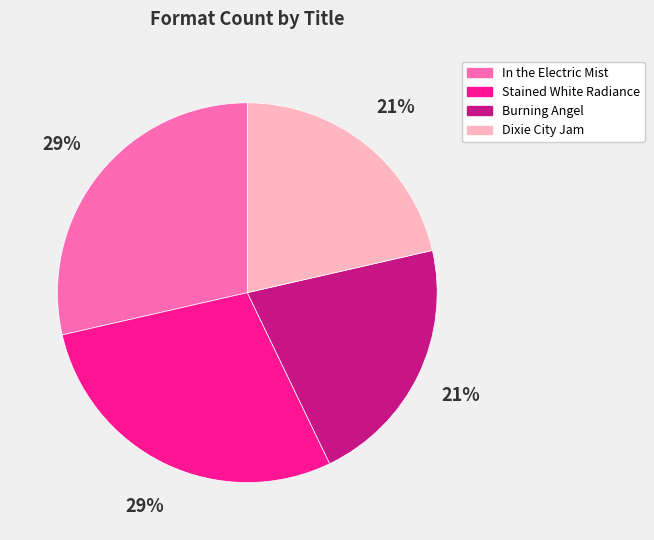

To the nearest percent, what is the combined percentage of Burning Angel and In the Electric Mist?

50%